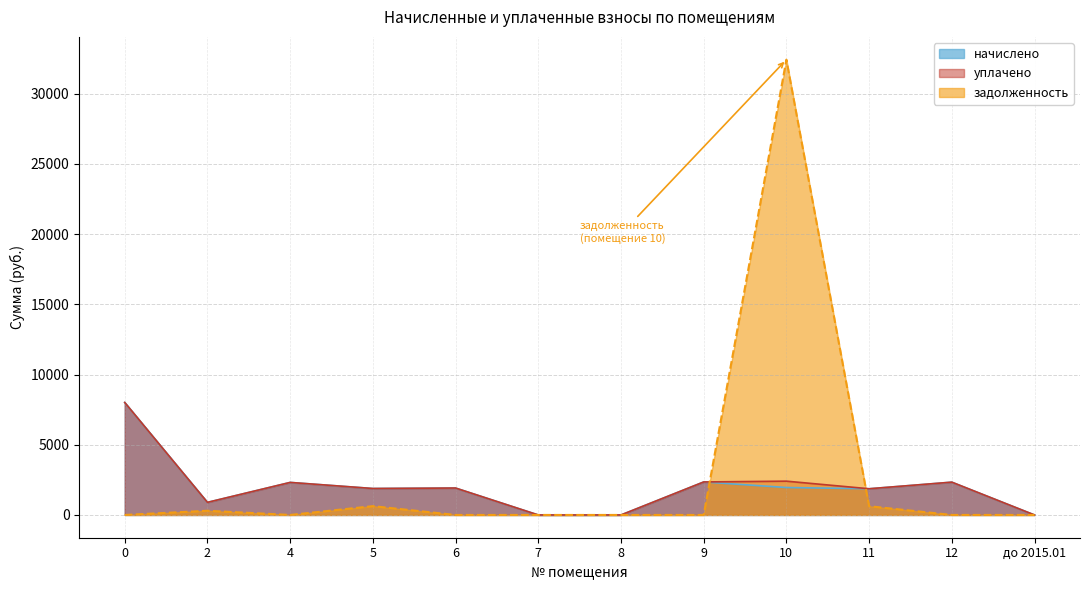

What is the label of the 8th point from the left?

9